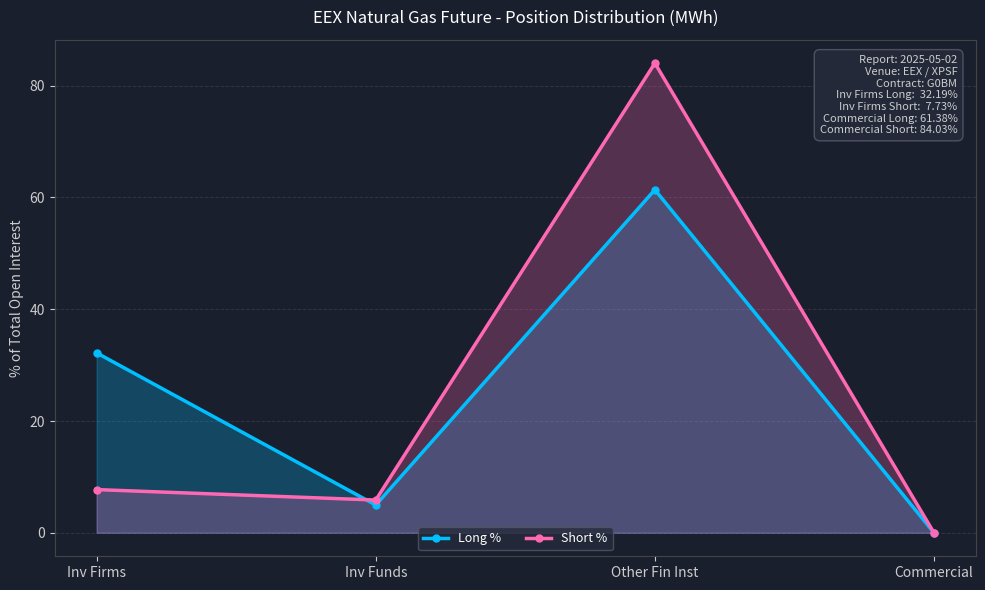

What position from the left is Other Fin Inst?

3